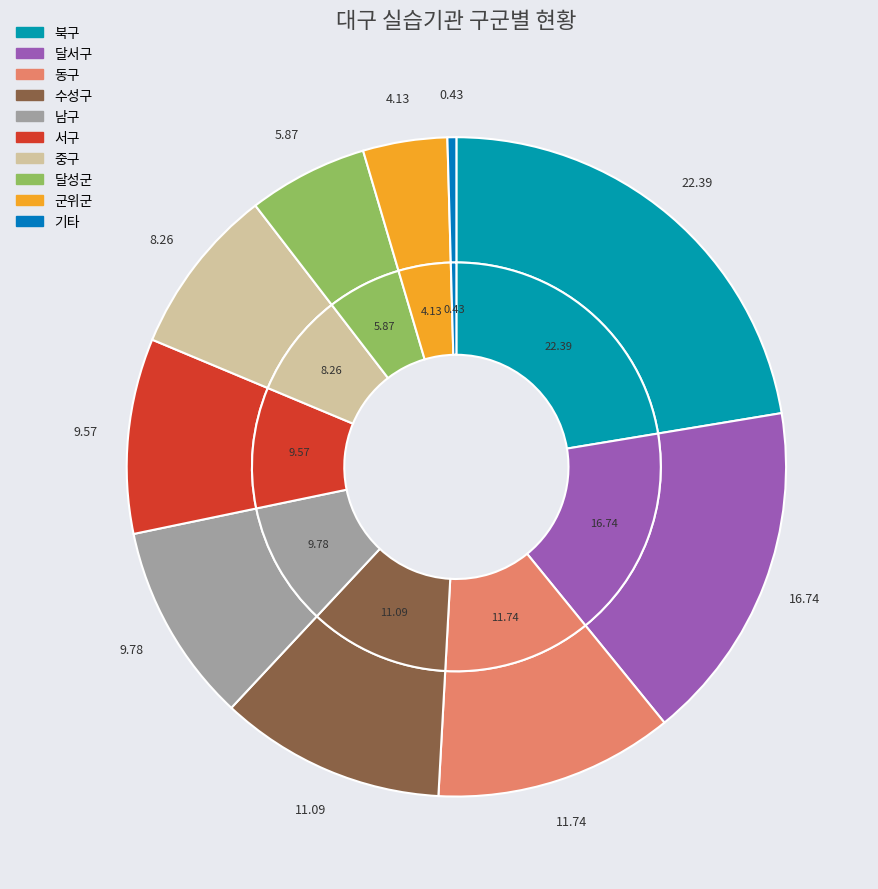

Is there a majority slice in this chart?

No